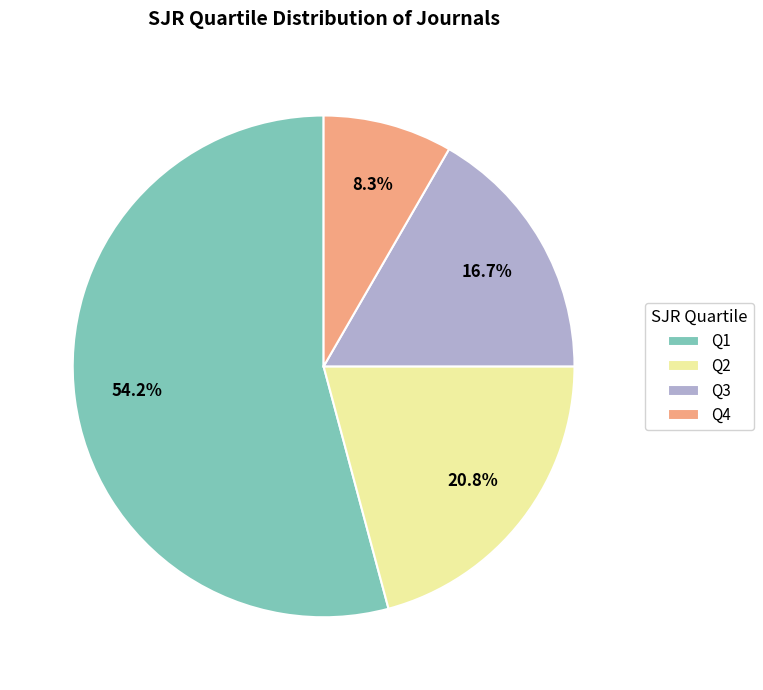

To the nearest percent, what is the difference between the largest and smallest slice percentages?

46%